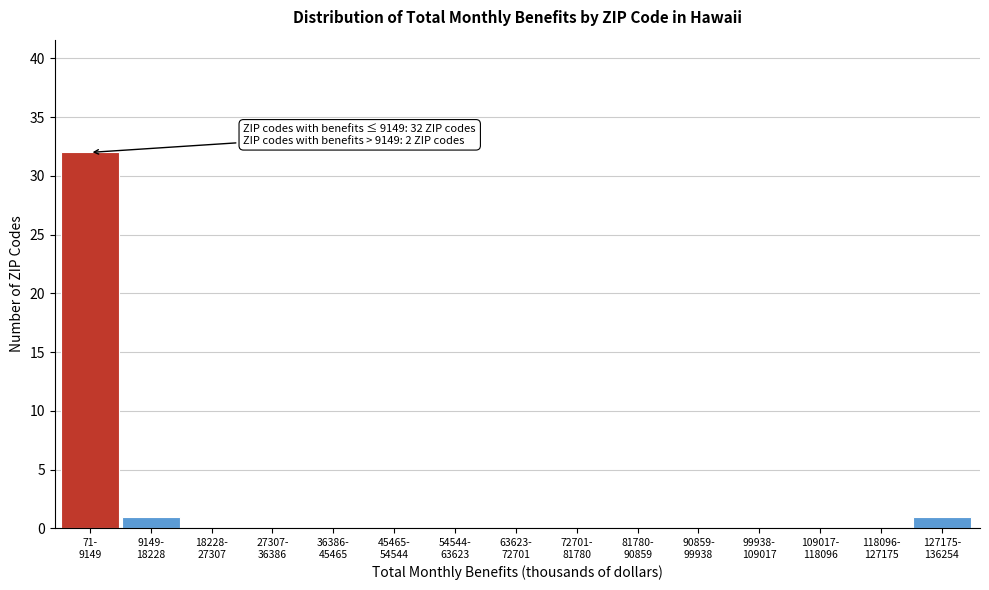

What is the sum of all values?

34